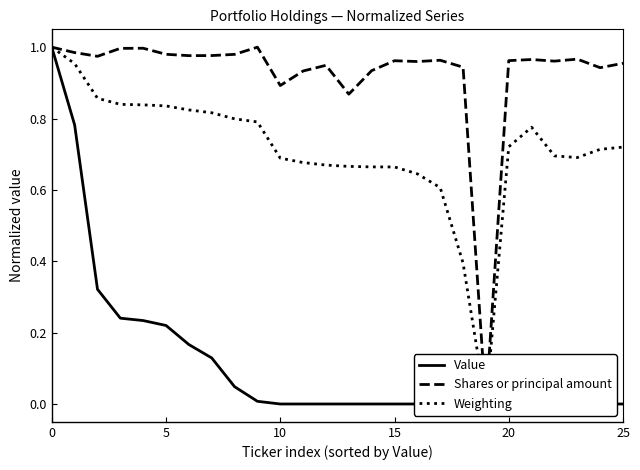

What is the label of the 18th point from the left?

17